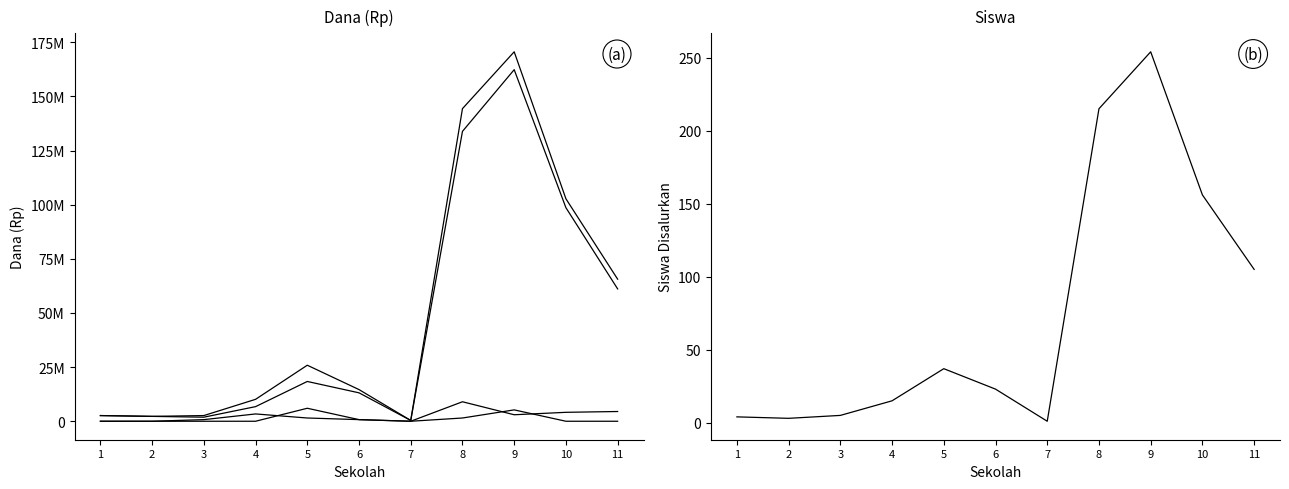

The value of Dana Disalurkan at 3 is 2625000. True or false?

True